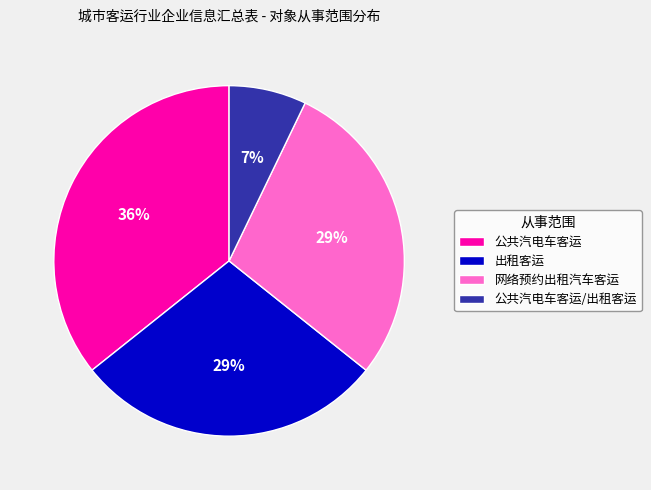

Do 公共汽电车客运/出租客运 and 公共汽电车客运 together represent more than half of the pie?

No